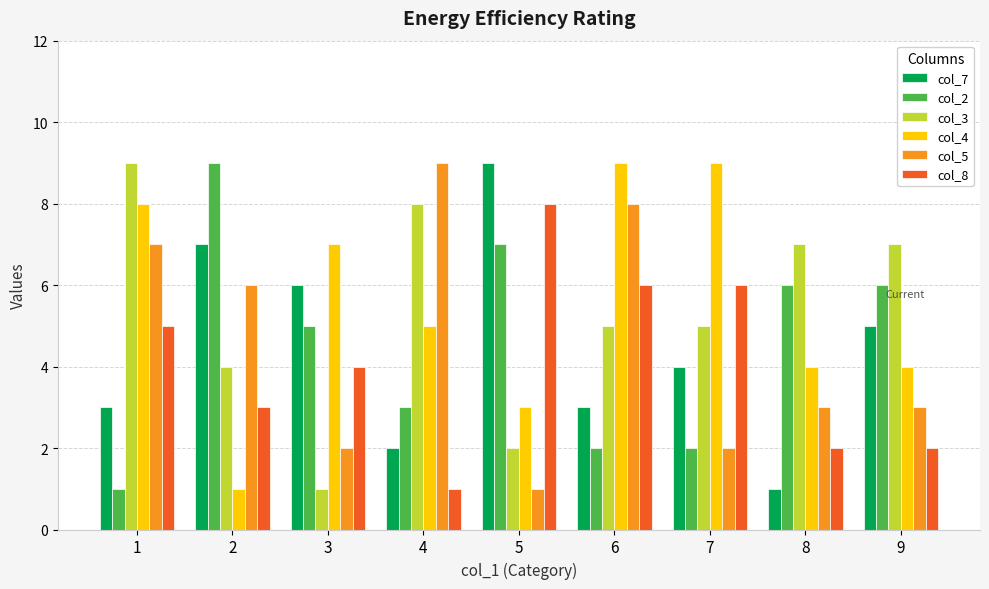

What are all the series names shown in the legend?

col_7, col_2, col_3, col_4, col_5, col_8